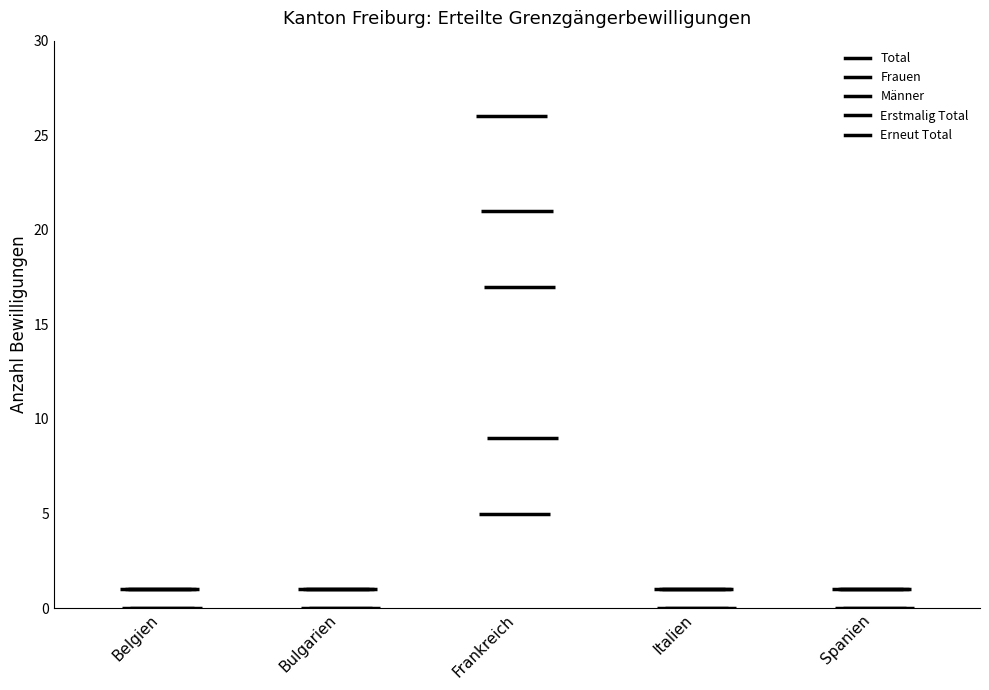

What is the value of the Total bar at the 2nd from the left?

1